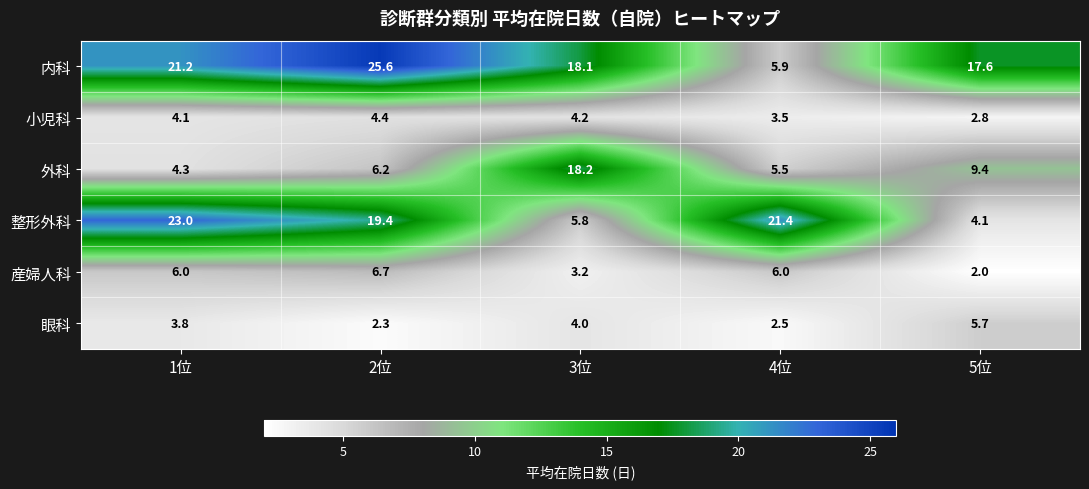

List the series in order of their peak value, highest first.

内科, 整形外科, 外科, 産婦人科, 眼科, 小児科